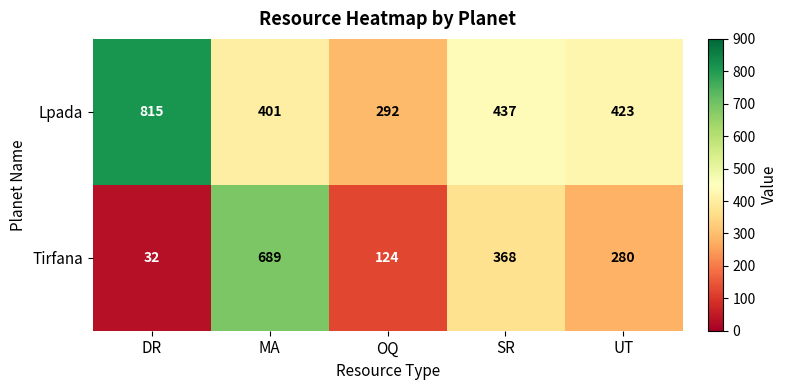

The value of Tirfana at MA is 964. True or false?

False